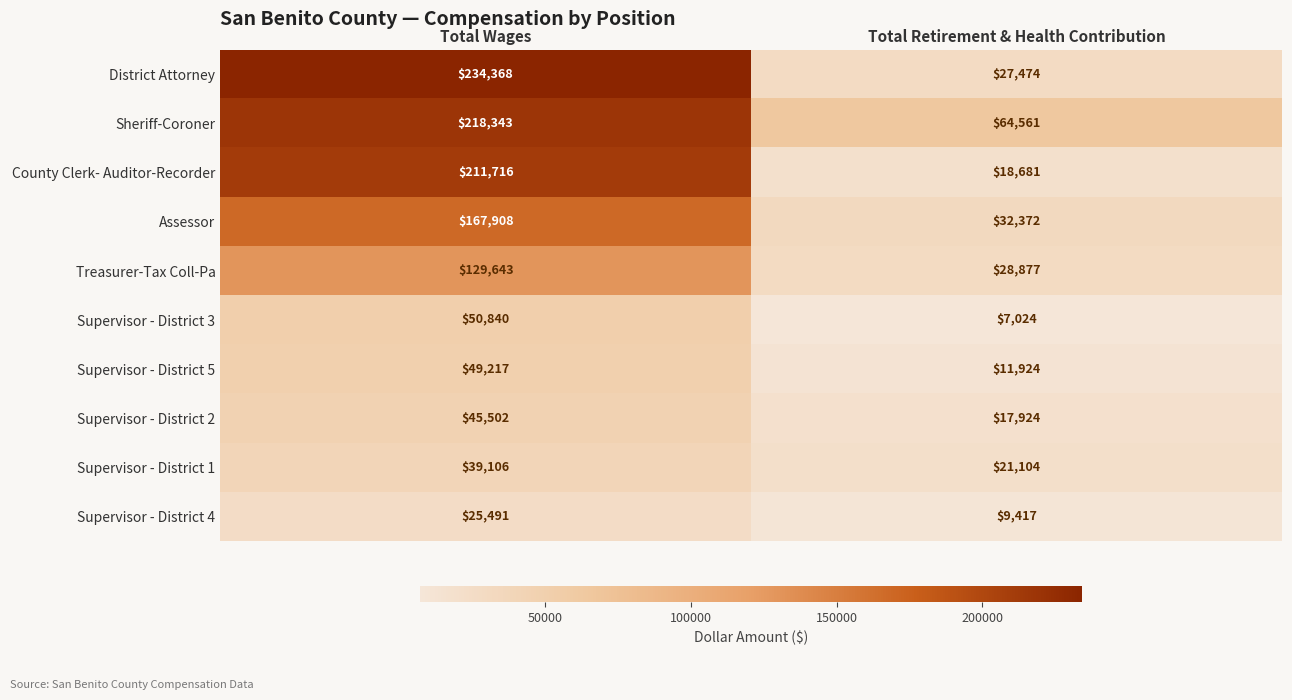

At which category is the sum across all series the highest?

Total Wages